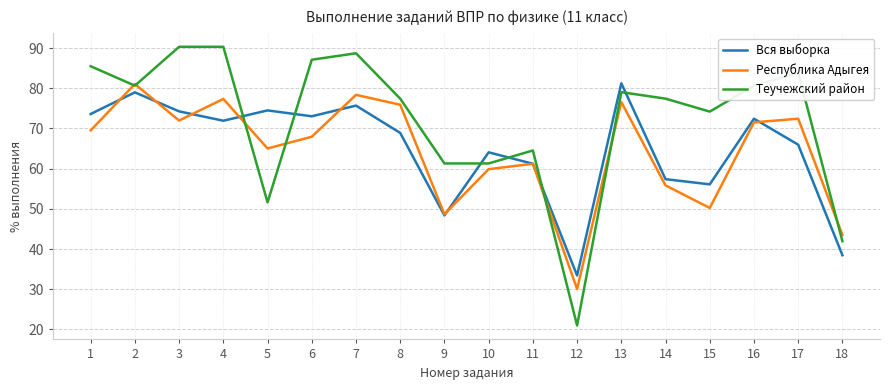

True or false: Теучежский район has a value of 21.0 at 12.

True